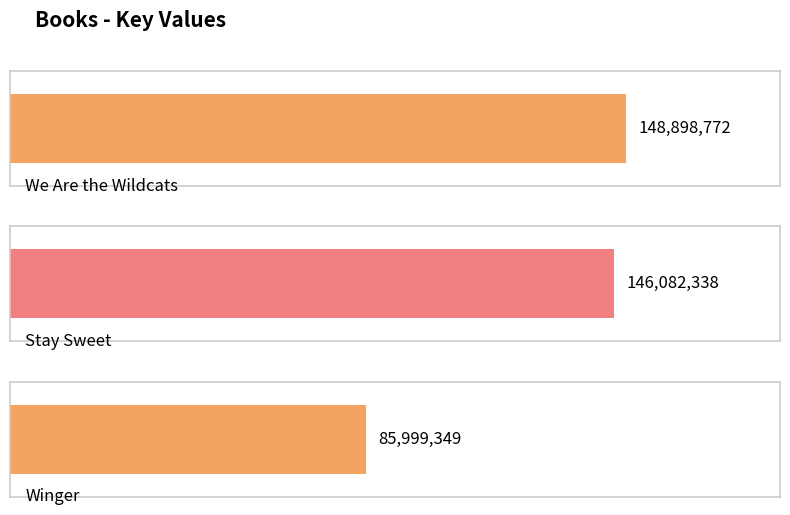

Rank the categories by value from lowest to highest.

Winger, Stay Sweet, We Are the Wildcats